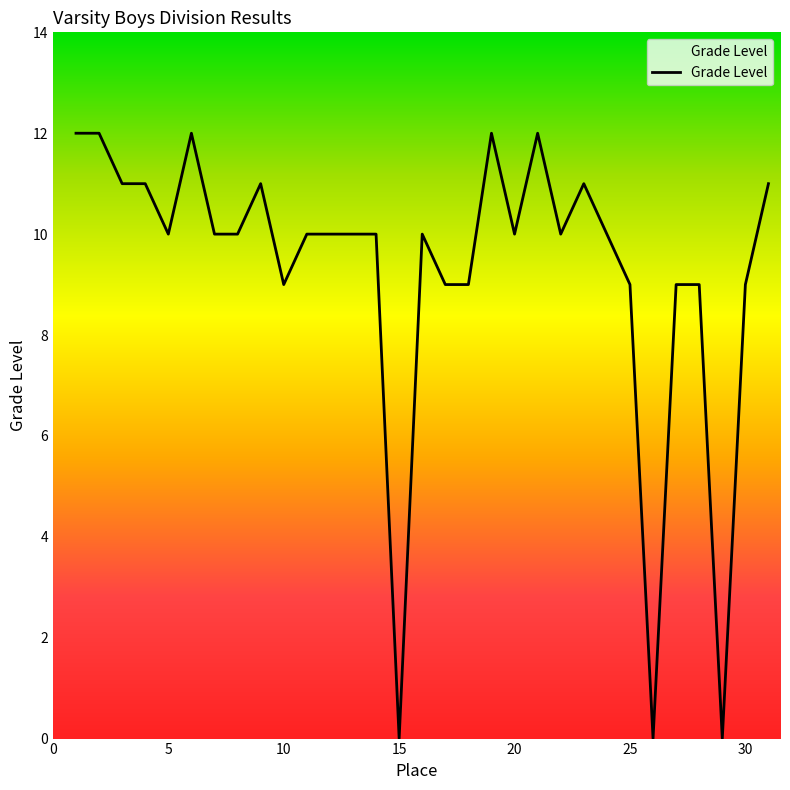

What is the maximum value shown in the chart?

12